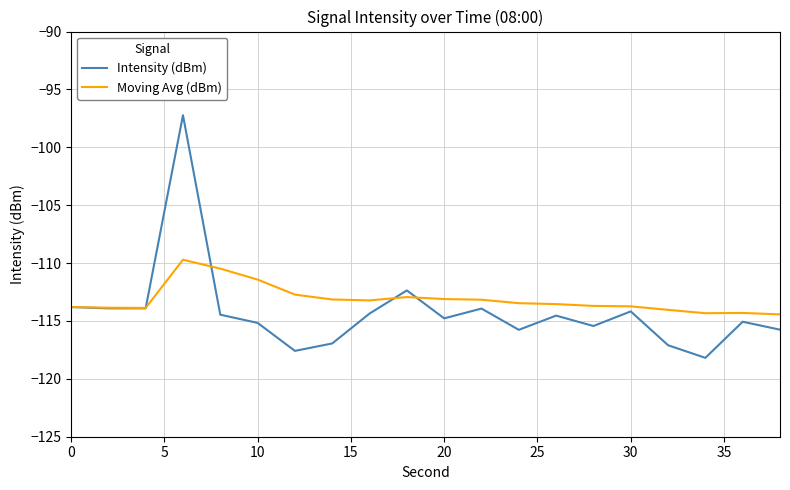

What is the greatest value displayed?

-97.2